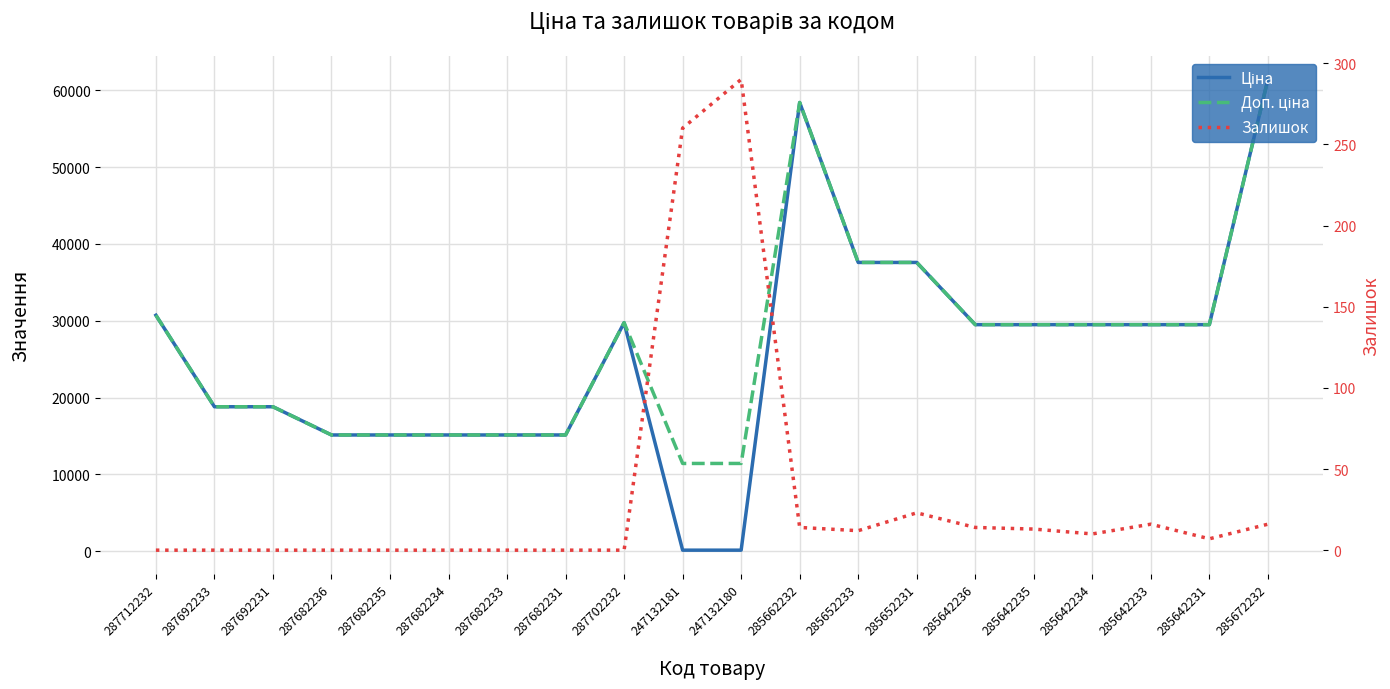

The Доп. ціна series shows 51210.9 at 285642236. True or false?

False